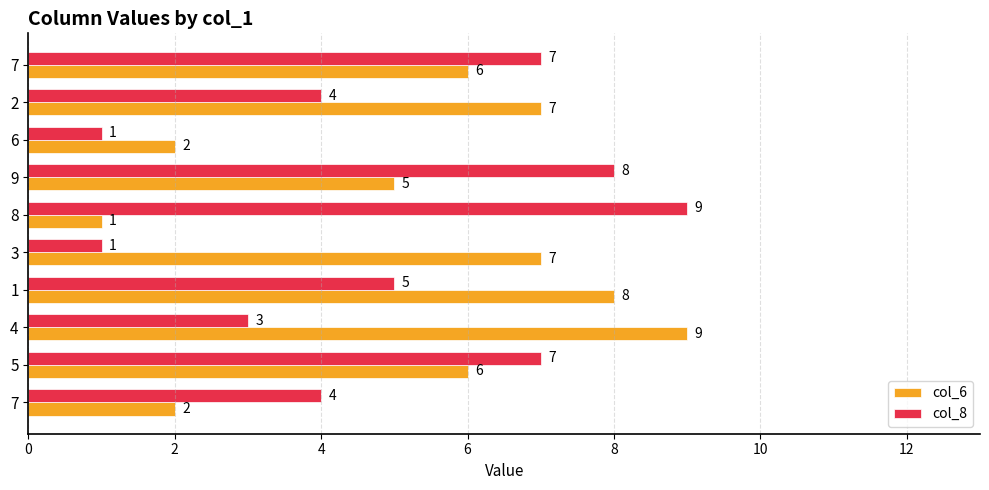

Reading left to right, transcribe all the data shown in this chart.

col_6: 2	6	9	8	7	1	5	2	7	6
col_8: 4	7	3	5	1	9	8	1	4	7